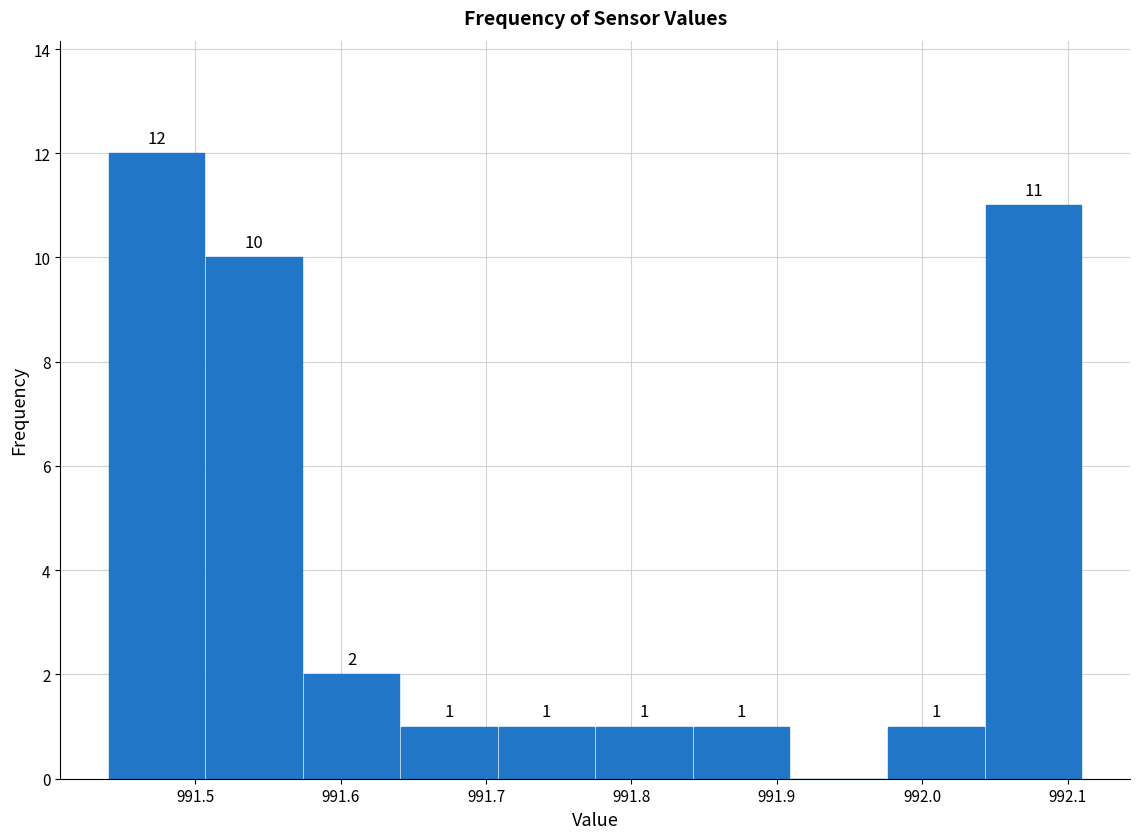

Which range on the x-axis has the tallest bar?

991.440 to 991.507